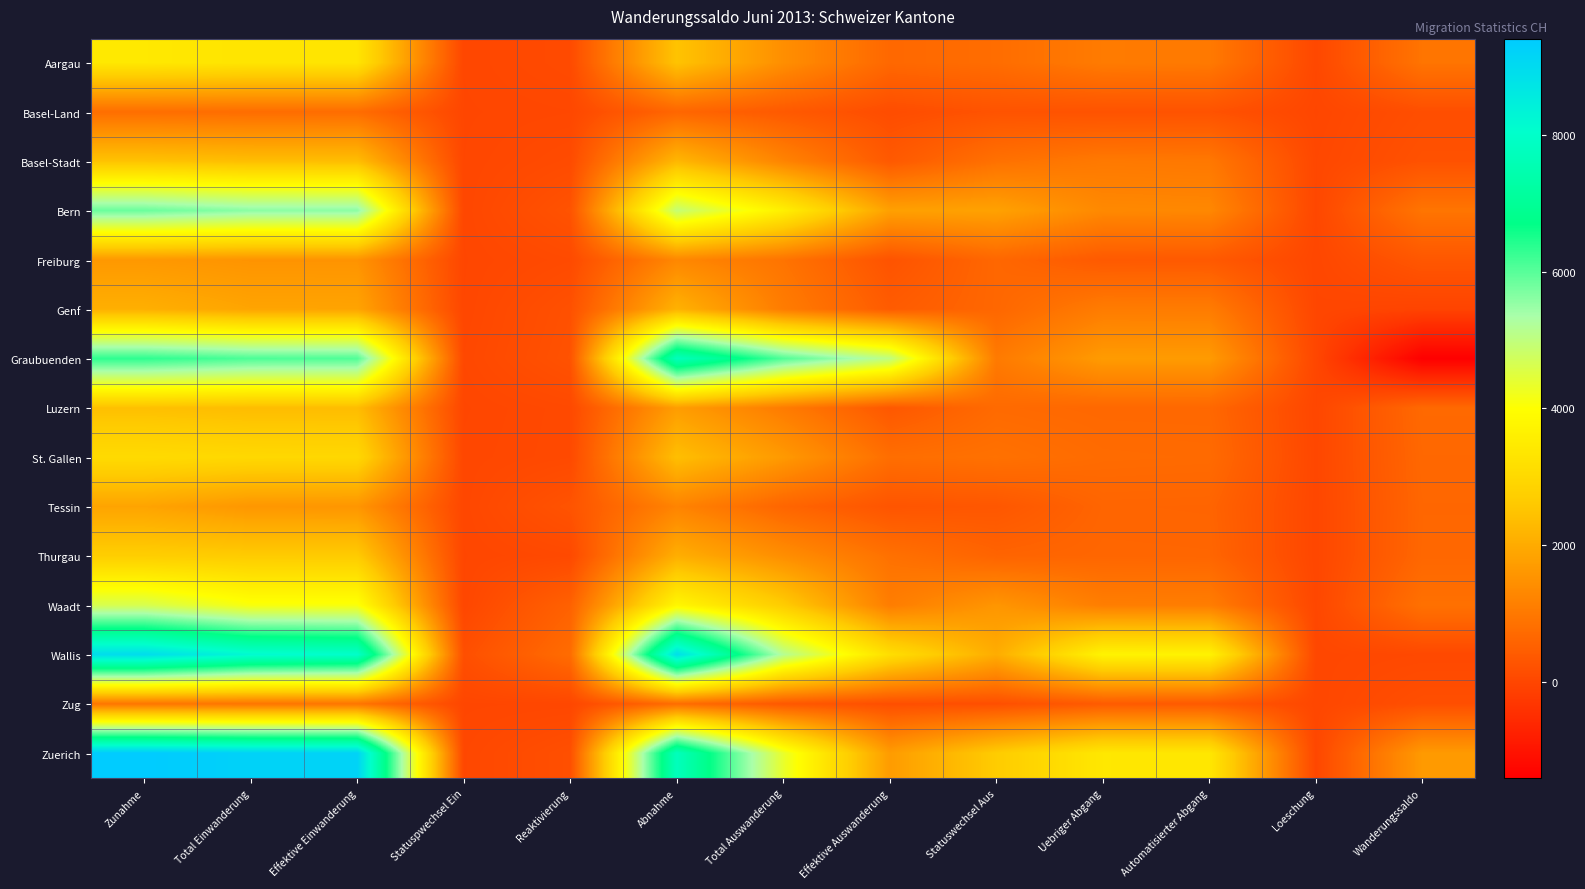

Reading left to right, list all the values displayed in this chart.

Aargau: Zunahme=3412	Total Einwanderung=3322	Effektive Einwanderung=3313	Statuspwechsel Ein=9	Reaktivierung=90	Abnahme=2492	Total Auswanderung=1443	Effektive Auswanderung=670	Statuswechsel Aus=773	Uebriger Abgang=1049	Automatisierter Abgang=1019	Loeschung=30	Wanderungssaldo=920
Basel-Land: Zunahme=796	Total Einwanderung=769	Effektive Einwanderung=766	Statuspwechsel Ein=3	Reaktivierung=27	Abnahme=630	Total Auswanderung=385	Effektive Auswanderung=131	Statuswechsel Aus=254	Uebriger Abgang=245	Automatisierter Abgang=242	Loeschung=3	Wanderungssaldo=166
Basel-Stadt: Zunahme=2476	Total Einwanderung=2375	Effektive Einwanderung=2368	Statuspwechsel Ein=7	Reaktivierung=101	Abnahme=2243	Total Auswanderung=1228	Effektive Auswanderung=376	Statuswechsel Aus=852	Uebriger Abgang=1015	Automatisierter Abgang=988	Loeschung=27	Wanderungssaldo=233
Bern: Zunahme=5852	Total Einwanderung=5599	Effektive Einwanderung=5590	Statuspwechsel Ein=9	Reaktivierung=253	Abnahme=4923	Total Auswanderung=3604	Effektive Auswanderung=1789	Statuswechsel Aus=1815	Uebriger Abgang=1319	Automatisierter Abgang=1298	Loeschung=21	Wanderungssaldo=929
Freiburg: Zunahme=1625	Total Einwanderung=1537	Effektive Einwanderung=1533	Statuspwechsel Ein=4	Reaktivierung=88	Abnahme=1293	Total Auswanderung=903	Effektive Auswanderung=253	Statuswechsel Aus=650	Uebriger Abgang=390	Automatisierter Abgang=379	Loeschung=11	Wanderungssaldo=332
Genf: Zunahme=2089	Total Einwanderung=1875	Effektive Einwanderung=1868	Statuspwechsel Ein=7	Reaktivierung=214	Abnahme=2145	Total Auswanderung=1074	Effektive Auswanderung=426	Statuswechsel Aus=648	Uebriger Abgang=1071	Automatisierter Abgang=1067	Loeschung=4	Wanderungssaldo=-56
Graubuenden: Zunahme=6340	Total Einwanderung=6095	Effektive Einwanderung=6065	Statuspwechsel Ein=30	Reaktivierung=245	Abnahme=7748	Total Auswanderung=6061	Effektive Auswanderung=5026	Statuswechsel Aus=1035	Uebriger Abgang=1687	Automatisierter Abgang=1679	Loeschung=8	Wanderungssaldo=-1408
Luzern: Zunahme=2418	Total Einwanderung=2354	Effektive Einwanderung=2351	Statuspwechsel Ein=3	Reaktivierung=64	Abnahme=1730	Total Auswanderung=1064	Effektive Auswanderung=351	Statuswechsel Aus=713	Uebriger Abgang=666	Automatisierter Abgang=661	Loeschung=5	Wanderungssaldo=688
St. Gallen: Zunahme=3052	Total Einwanderung=2984	Effektive Einwanderung=2970	Statuspwechsel Ein=14	Reaktivierung=68	Abnahme=2391	Total Auswanderung=1653	Effektive Auswanderung=794	Statuswechsel Aus=859	Uebriger Abgang=738	Automatisierter Abgang=721	Loeschung=17	Wanderungssaldo=661
Tessin: Zunahme=1861	Total Einwanderung=1597	Effektive Einwanderung=1583	Statuspwechsel Ein=14	Reaktivierung=264	Abnahme=1221	Total Auswanderung=618	Effektive Auswanderung=286	Statuswechsel Aus=332	Uebriger Abgang=603	Automatisierter Abgang=594	Loeschung=9	Wanderungssaldo=640
Thurgau: Zunahme=2714	Total Einwanderung=2649	Effektive Einwanderung=2644	Statuspwechsel Ein=5	Reaktivierung=65	Abnahme=2066	Total Auswanderung=1436	Effektive Auswanderung=853	Statuswechsel Aus=583	Uebriger Abgang=630	Automatisierter Abgang=624	Loeschung=6	Wanderungssaldo=648
Waadt: Zunahme=4635	Total Einwanderung=4095	Effektive Einwanderung=4090	Statuspwechsel Ein=5	Reaktivierung=540	Abnahme=3786	Total Auswanderung=2675	Effektive Auswanderung=1093	Statuswechsel Aus=1582	Uebriger Abgang=1111	Automatisierter Abgang=1094	Loeschung=17	Wanderungssaldo=849
Wallis: Zunahme=8935	Total Einwanderung=8180	Effektive Einwanderung=8003	Statuspwechsel Ein=177	Reaktivierung=755	Abnahme=8885	Total Auswanderung=5175	Effektive Auswanderung=3143	Statuswechsel Aus=2032	Uebriger Abgang=3710	Automatisierter Abgang=3692	Loeschung=18	Wanderungssaldo=50
Zug: Zunahme=930	Total Einwanderung=916	Effektive Einwanderung=915	Statuspwechsel Ein=1	Reaktivierung=14	Abnahme=753	Total Auswanderung=346	Effektive Auswanderung=168	Statuswechsel Aus=178	Uebriger Abgang=407	Automatisierter Abgang=397	Loeschung=10	Wanderungssaldo=177
Zuerich: Zunahme=9409	Total Einwanderung=9221	Effektive Einwanderung=9197	Statuspwechsel Ein=24	Reaktivierung=188	Abnahme=7746	Total Auswanderung=4357	Effektive Auswanderung=1695	Statuswechsel Aus=2662	Uebriger Abgang=3389	Automatisierter Abgang=3374	Loeschung=15	Wanderungssaldo=1663